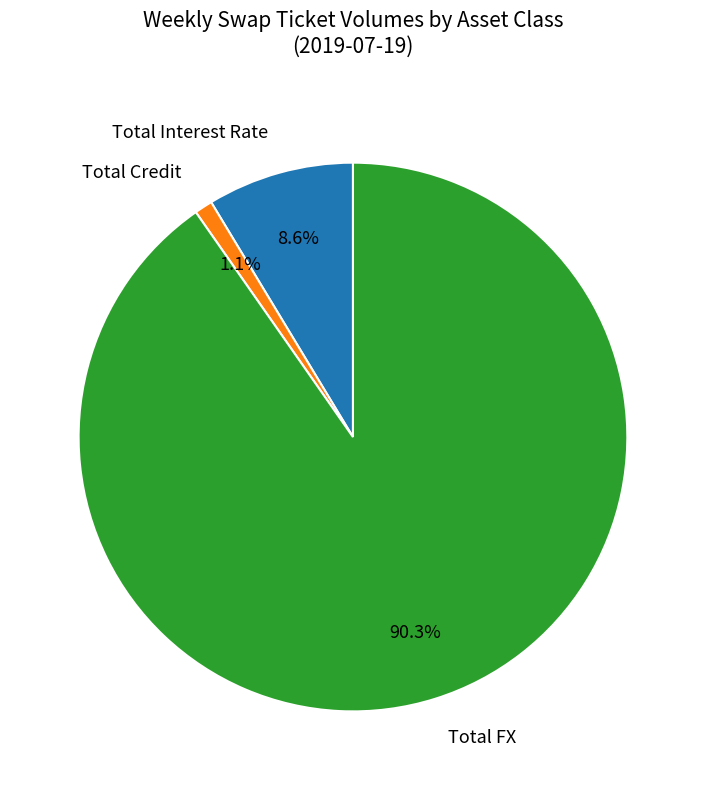

Which category accounts for the majority?

Total FX